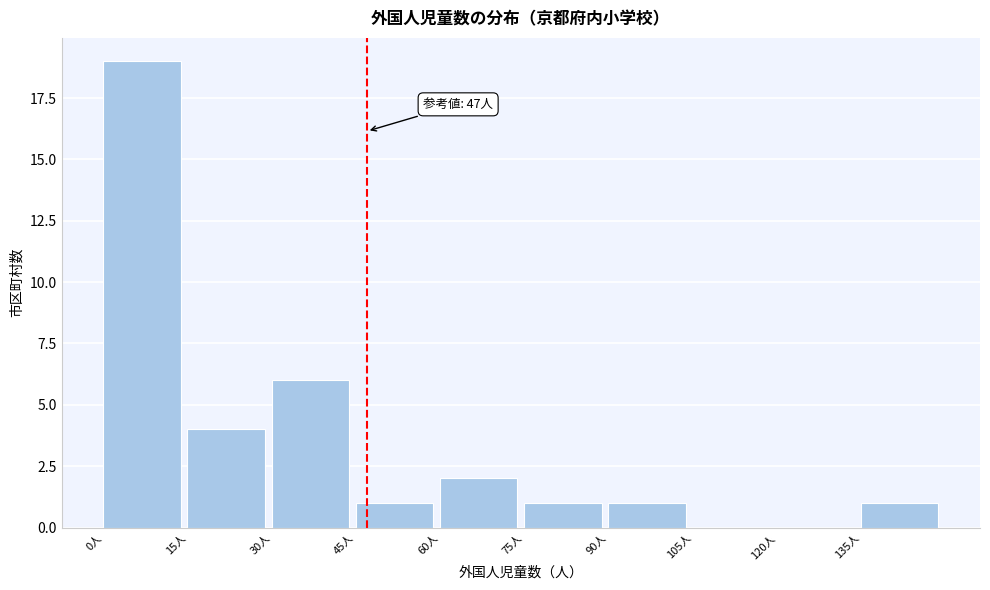

Which range on the x-axis has the tallest bar?

0 to 15